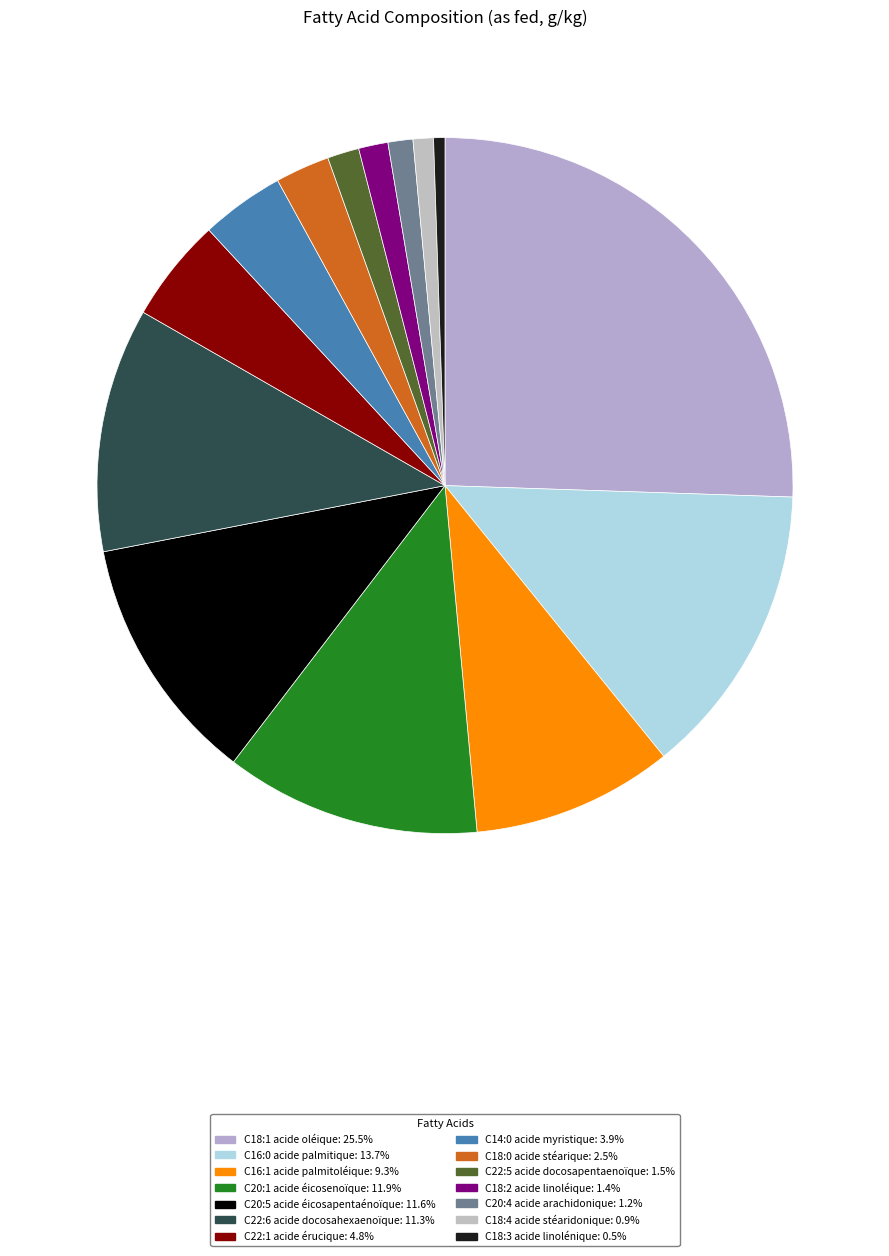

To the nearest percent, what portion does C22:5 acide docosapentaenoïque represent?

1%